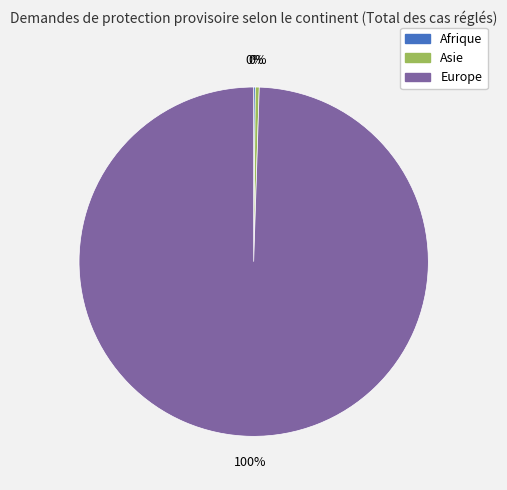

True or false: Europe accounts for 89% of the total.

False